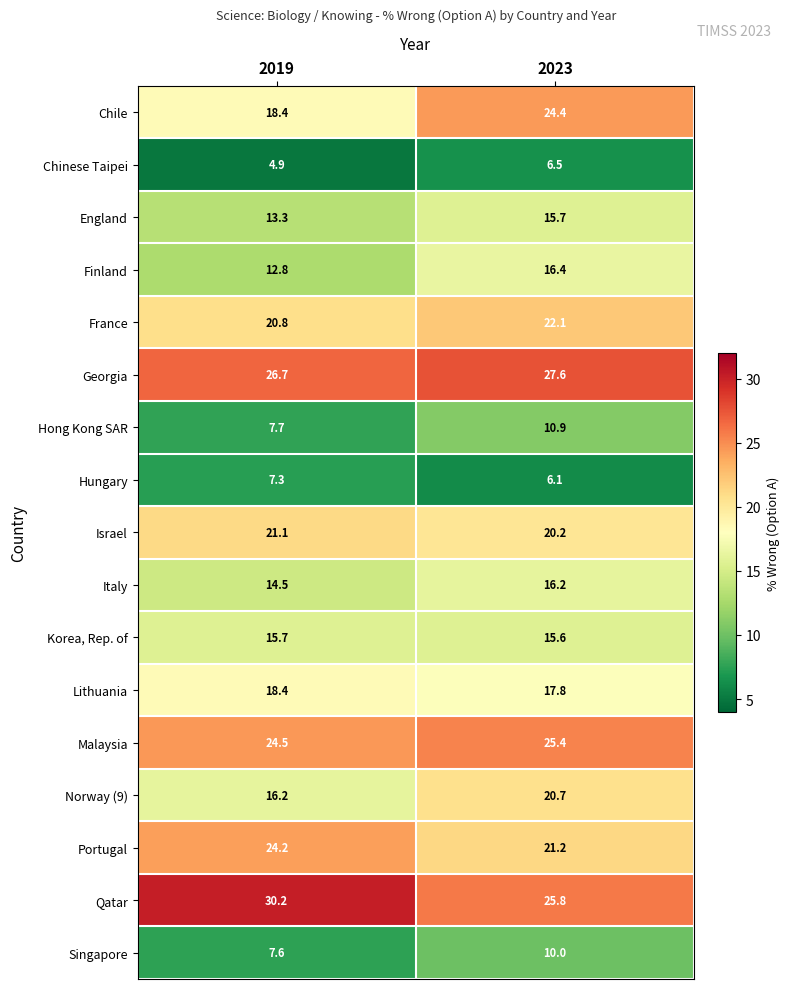

The value of Hong Kong SAR at 2019 is 13.5. True or false?

False